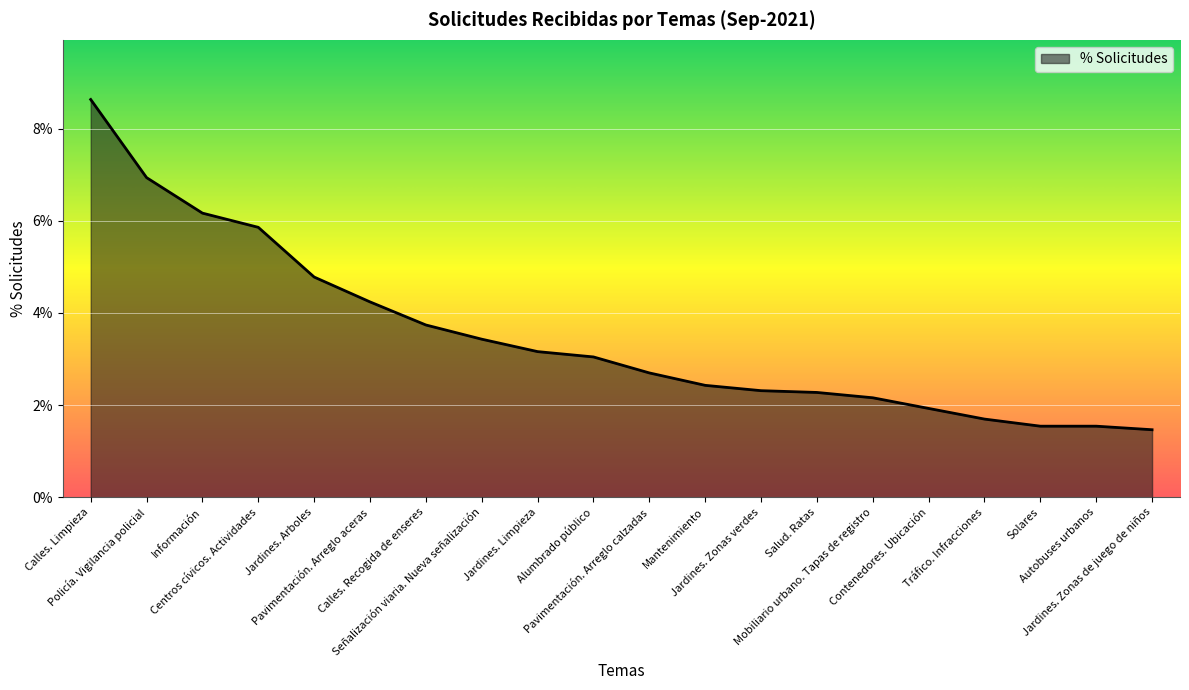

Between Mantenimiento and Jardines. Arboles, which is larger?

Jardines. Arboles